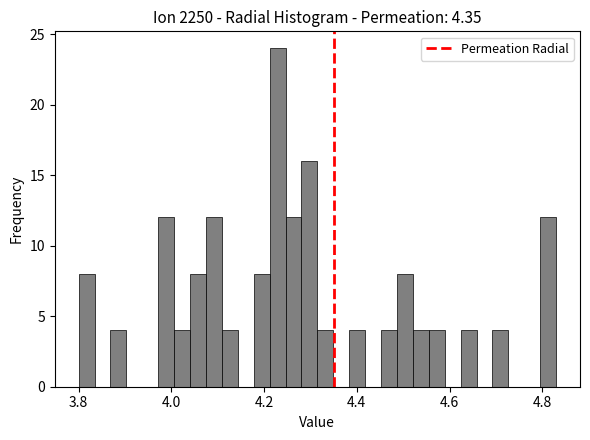

Read against the x-axis, roughly where is the centre of the tallest bar?

4.22